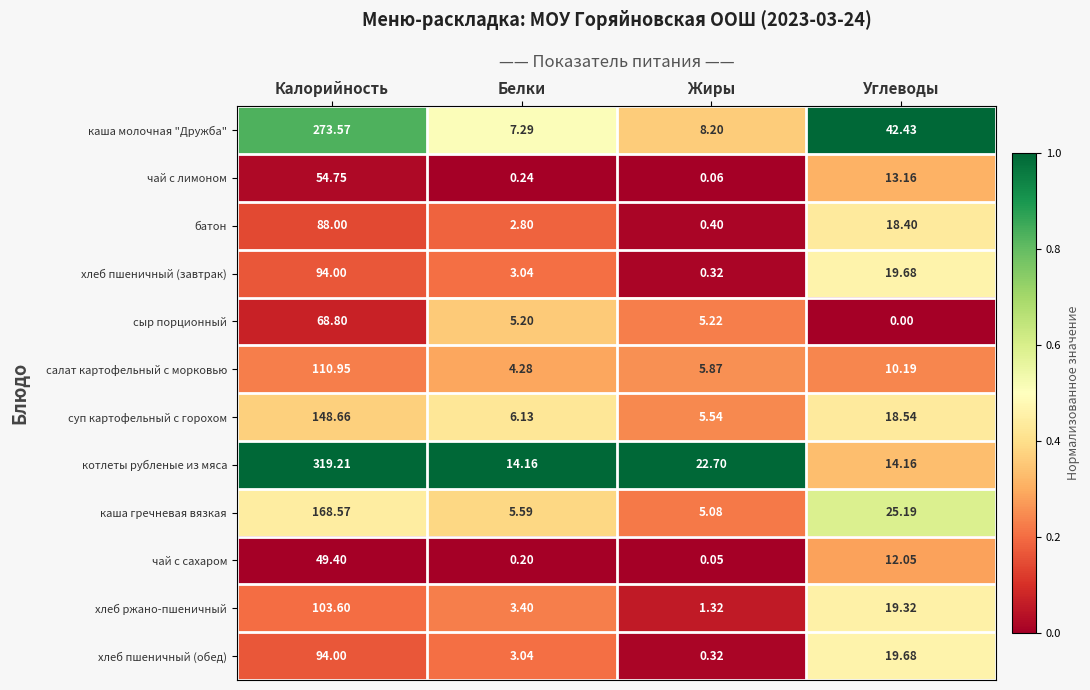

How many categories are shown in the chart?

4